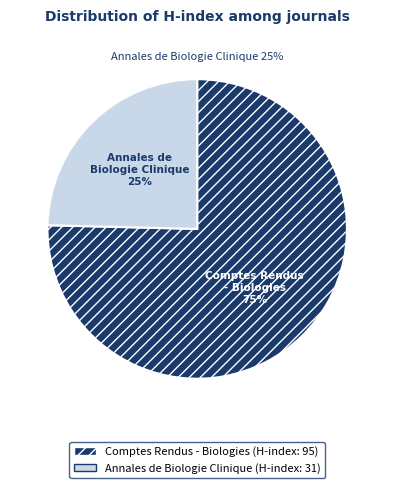

What is the total percentage of Annales de Biologie Clinique and Comptes Rendus - Biologies?

100.0%